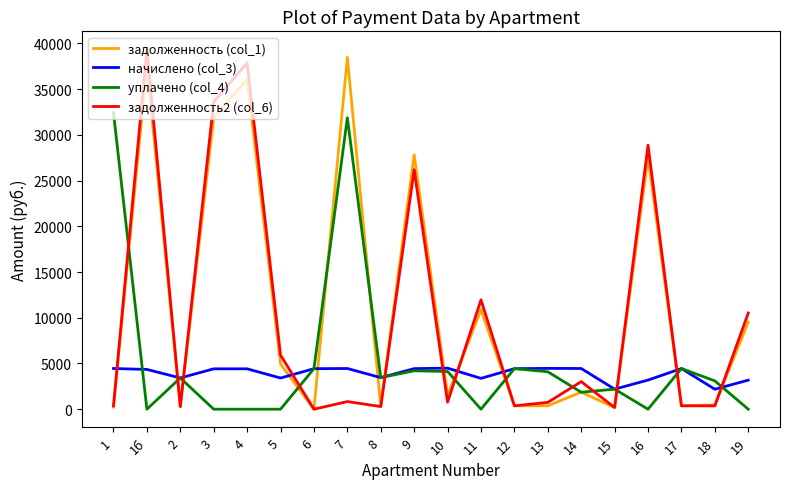

Which series changed the most between 3 and 8?

задолженность2 (col_6)